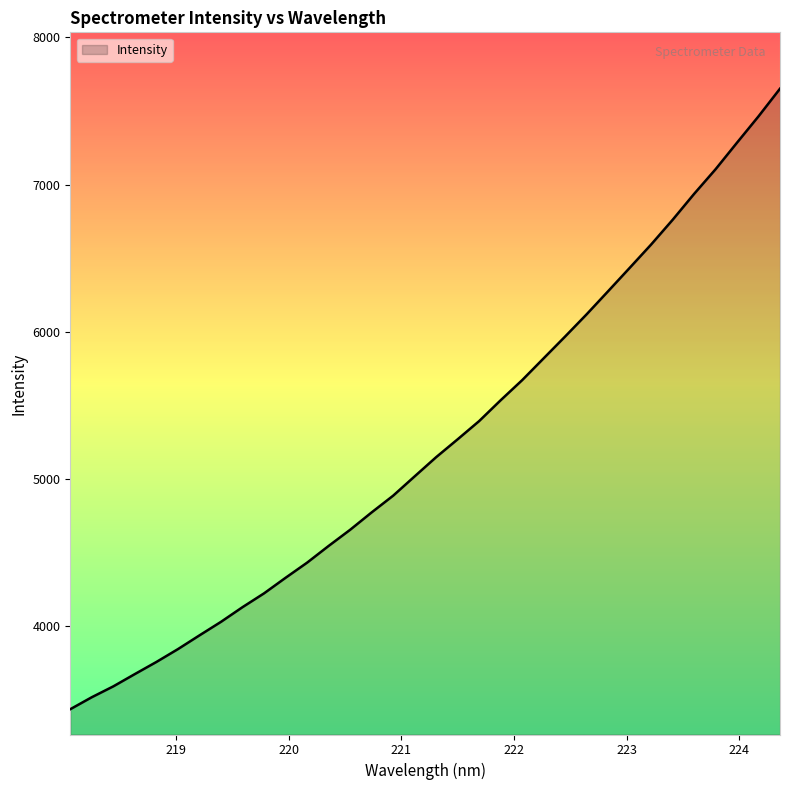

Reading right to left, list all the values displayed in this chart.

7651.9	7464.1	7285.4	7104.6	6937.0	6760.9	6593.2	6434.2	6276.2	6119.4	5968.5	5820.4	5672.0	5535.6	5394.1	5270.3	5148.8	5018.5	4887.2	4773.6	4655.5	4545.7	4432.3	4329.5	4223.8	4130.1	4030.4	3938.4	3845.1	3757.9	3675.7	3592.2	3518.4	3436.9